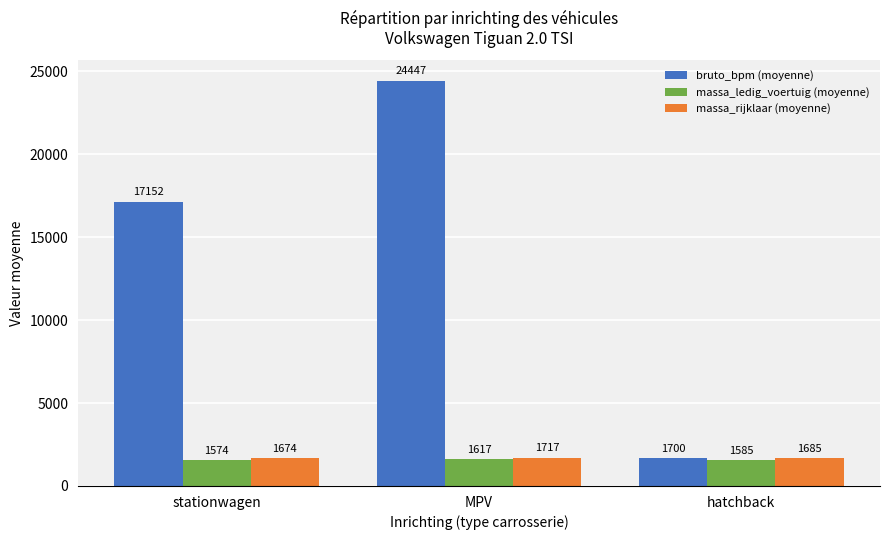

Between MPV and hatchback, which series saw the biggest shift?

bruto_bpm (moyenne)